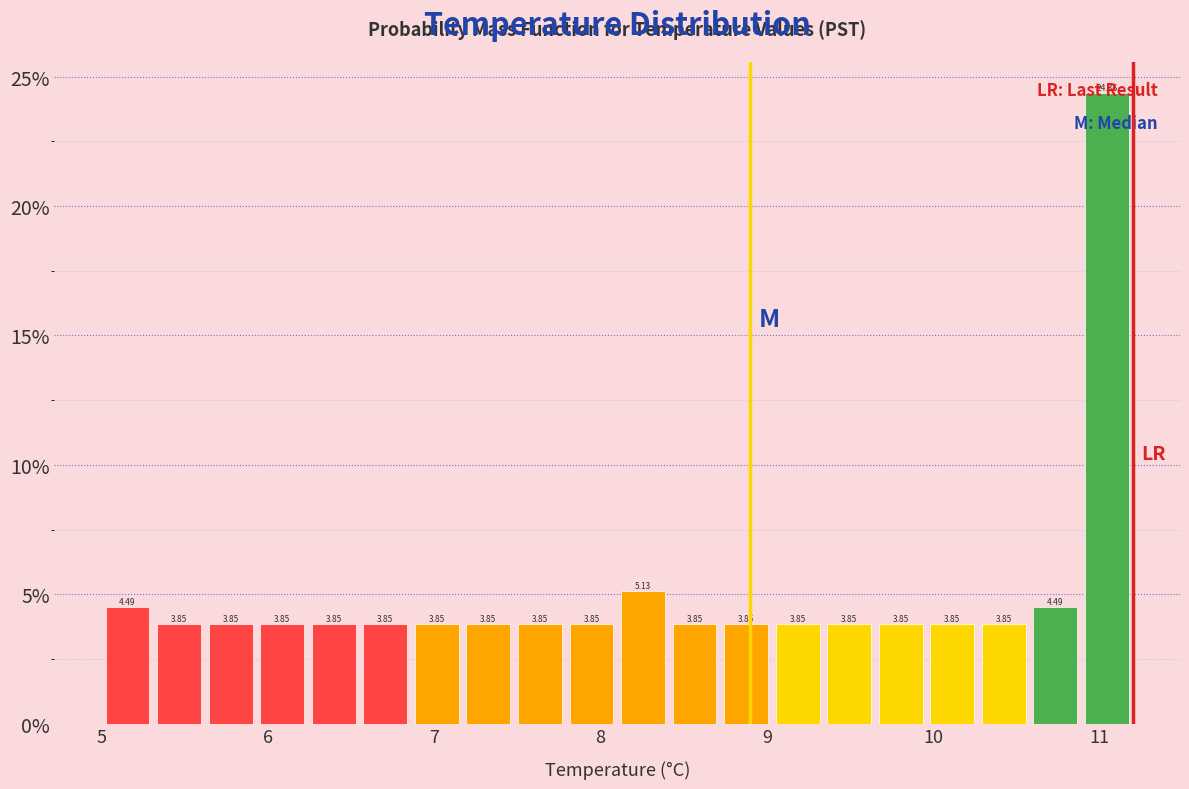

Read against the x-axis, roughly where is the centre of the tallest bar?

11.0